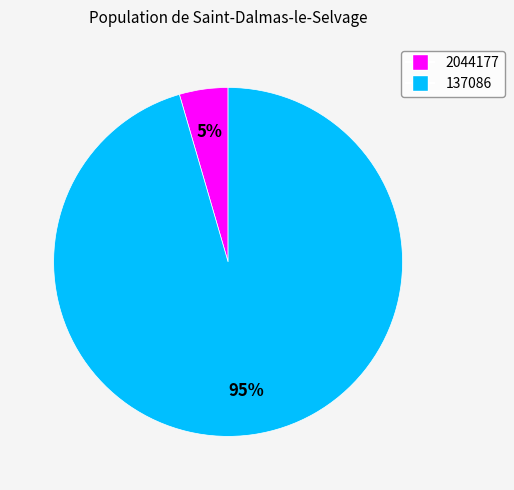

How many segments does this pie chart have?

2